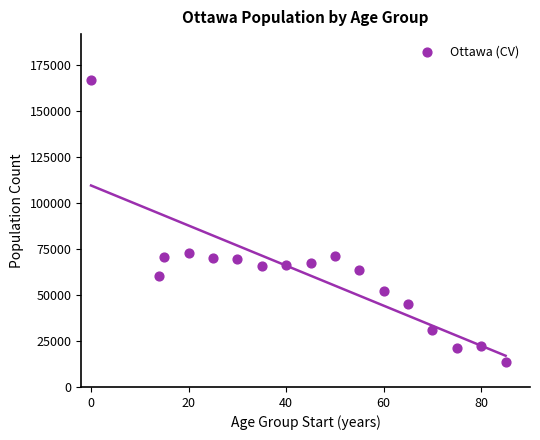

What is the range of Y values (max minus min)?

153535